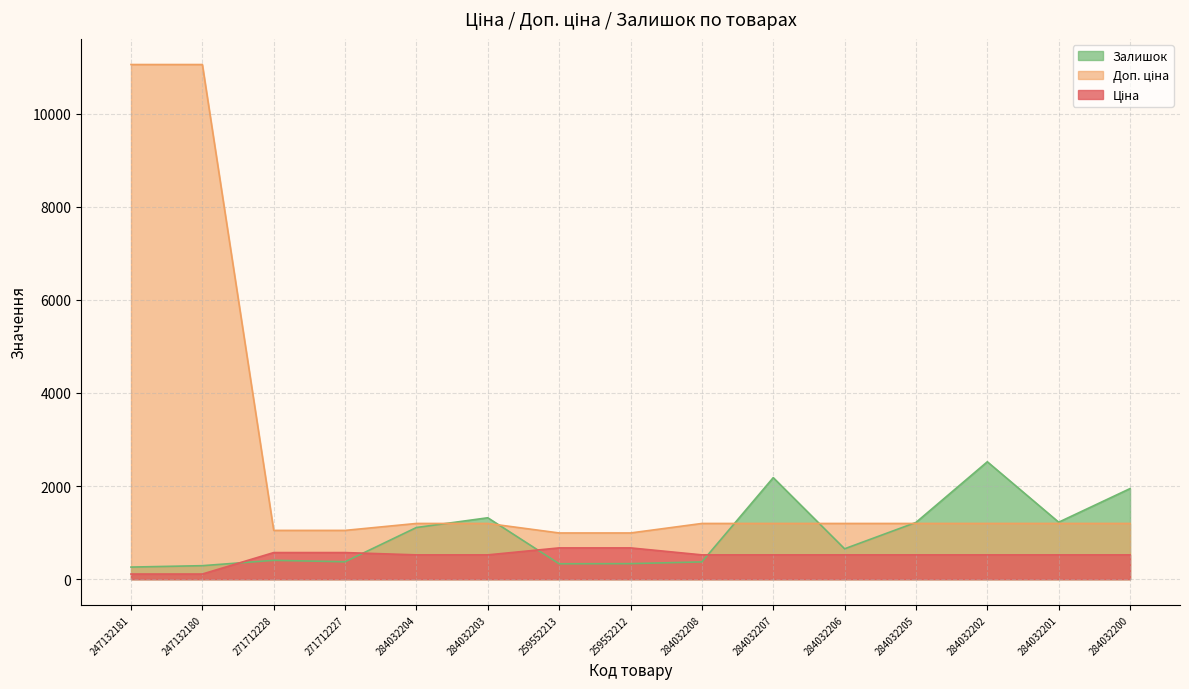

Does the chart have visible grid lines?

Yes